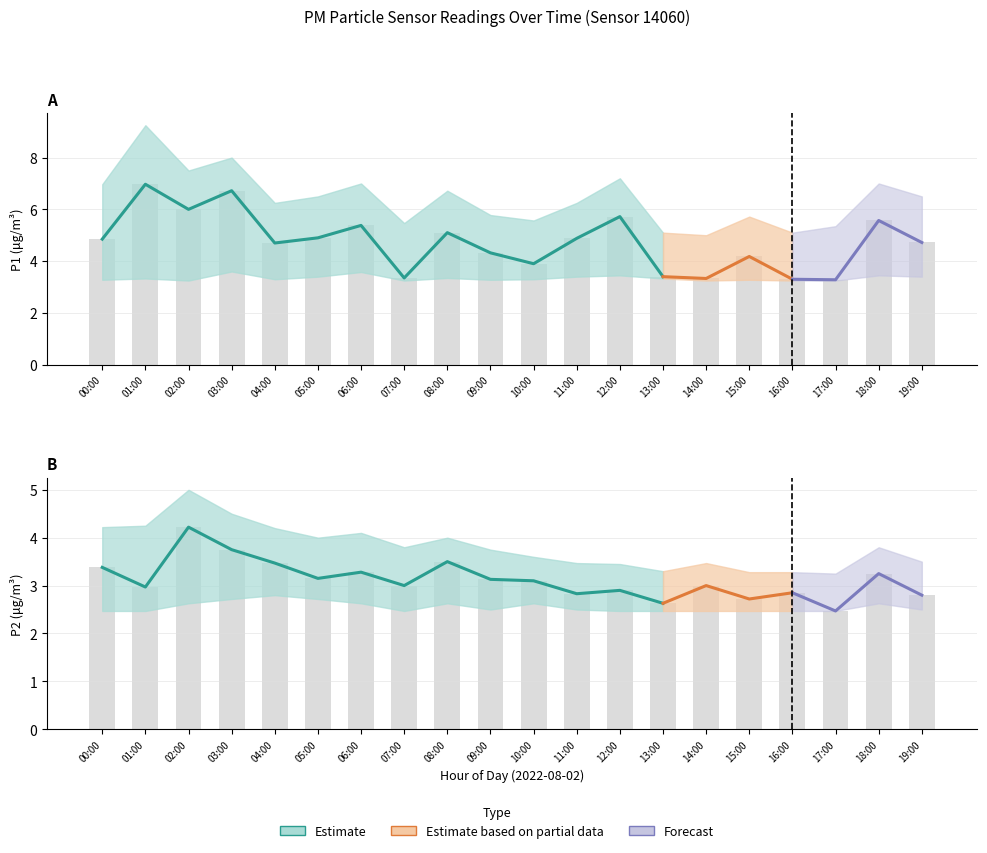

The value of P2 at 03:00 is 1.8. True or false?

False